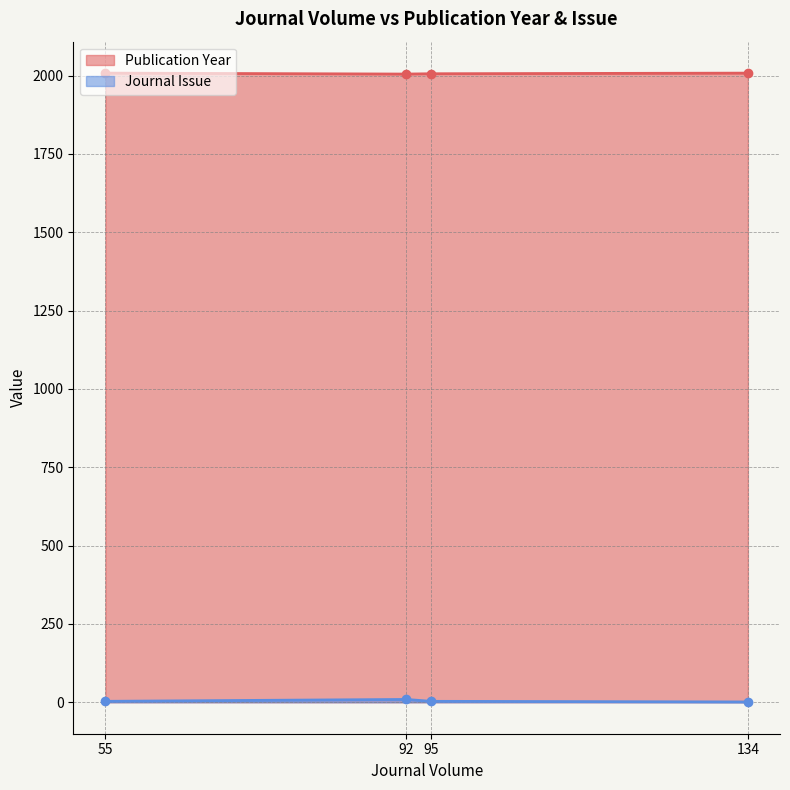

Which category has the lowest value across all series?

55